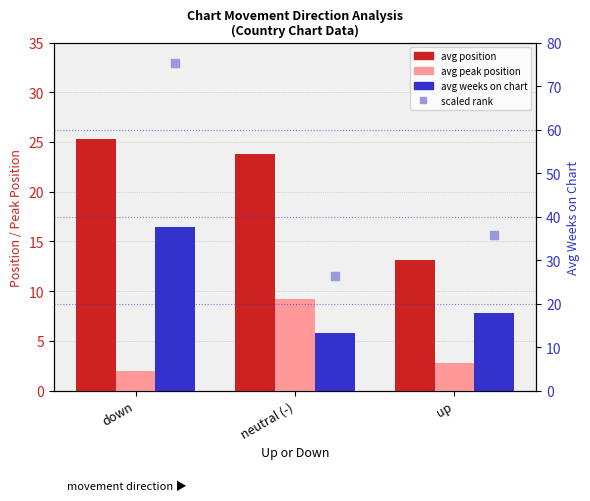

Which series has the largest total across all categories?

scaled rank (weeks)